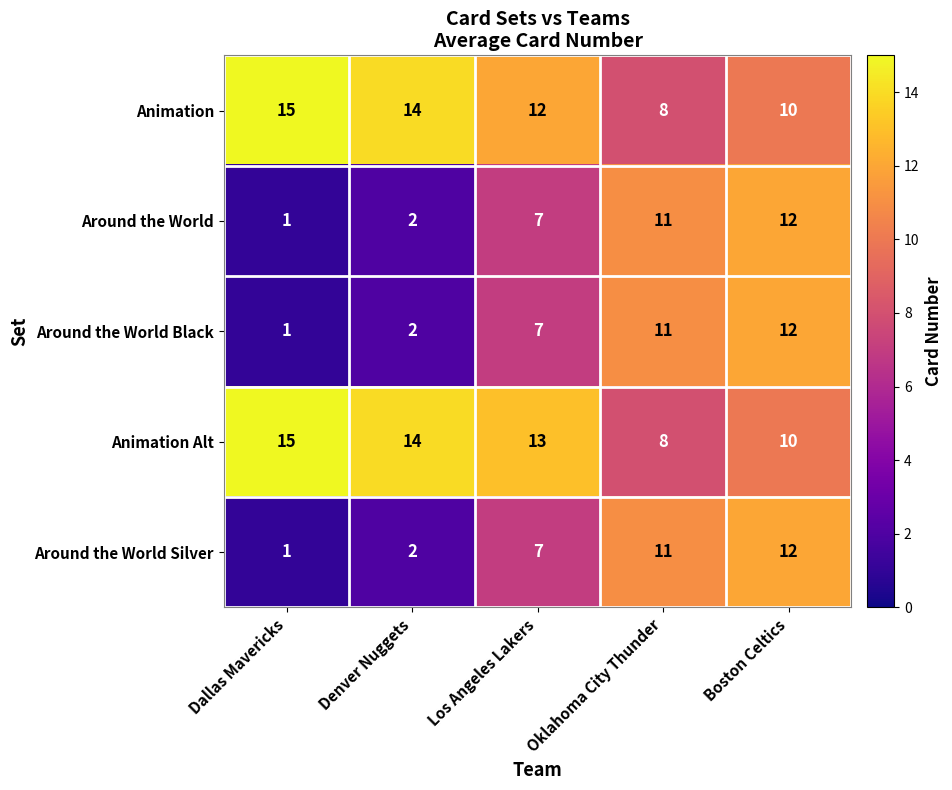

What is the spread (max minus min) of values at Boston Celtics?

2